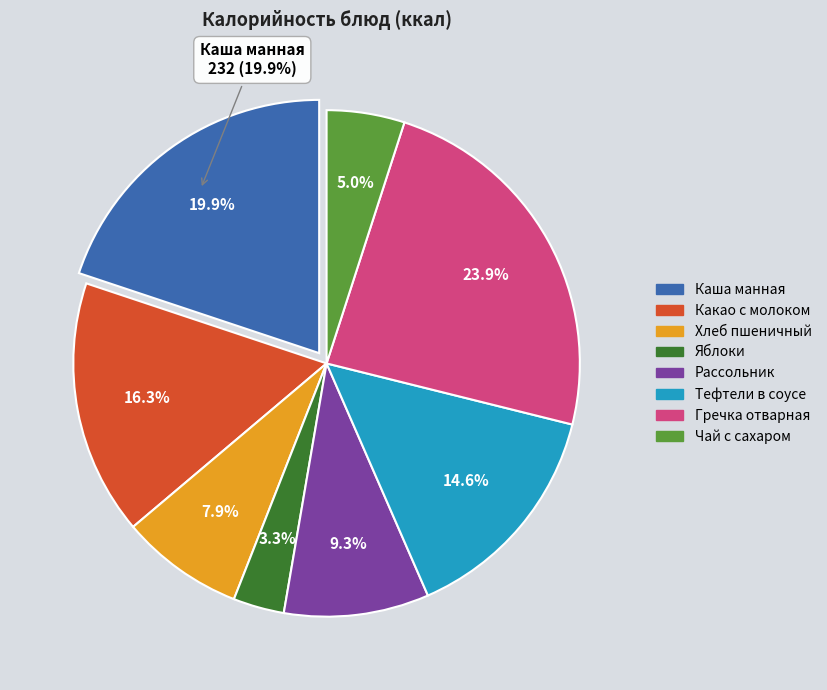

What percentage is NOT represented by Рассольник?

90.7%